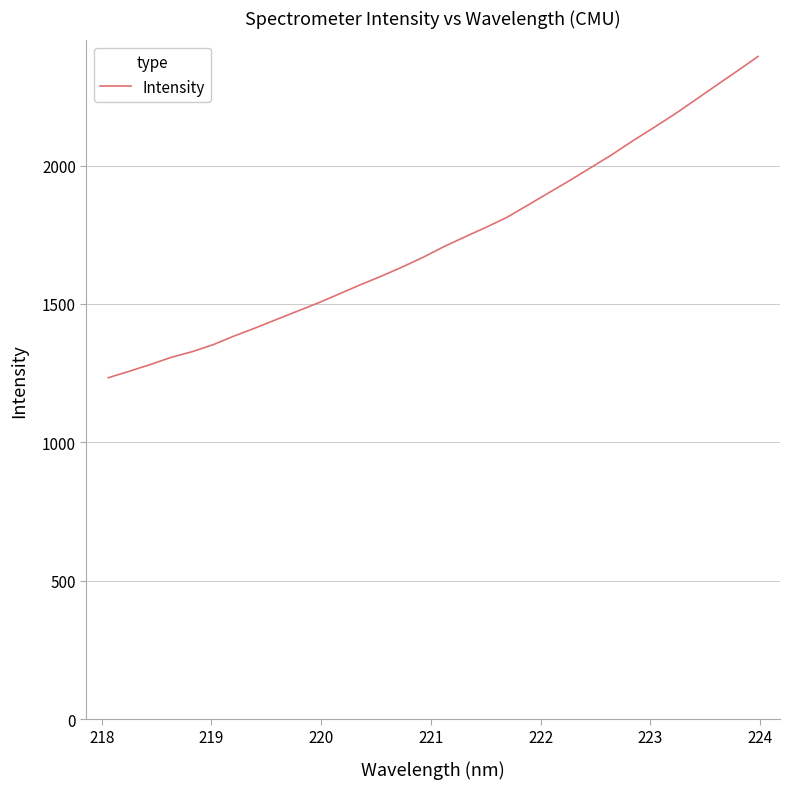

What is the smallest value displayed?

1233.1